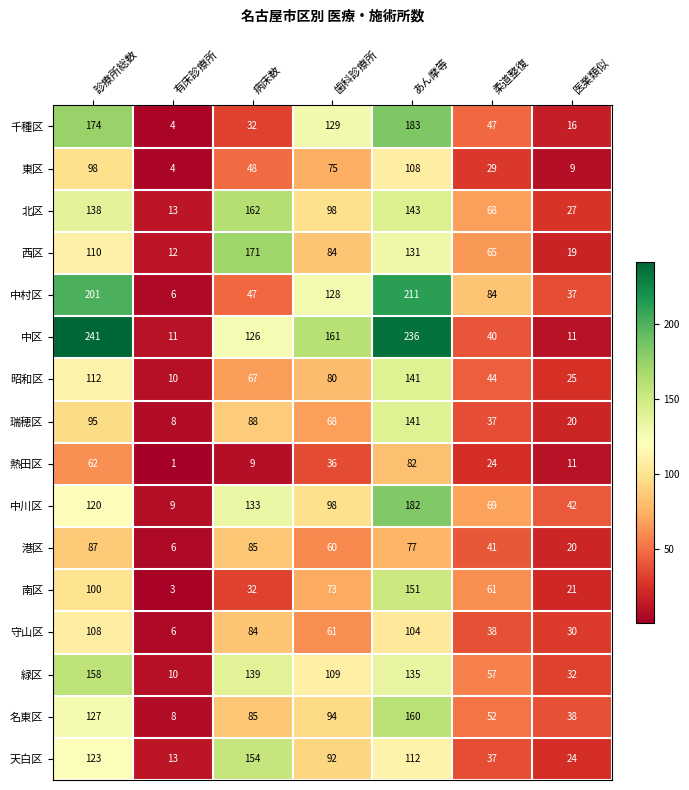

Which label corresponds to the largest value in the chart?

診療所総数